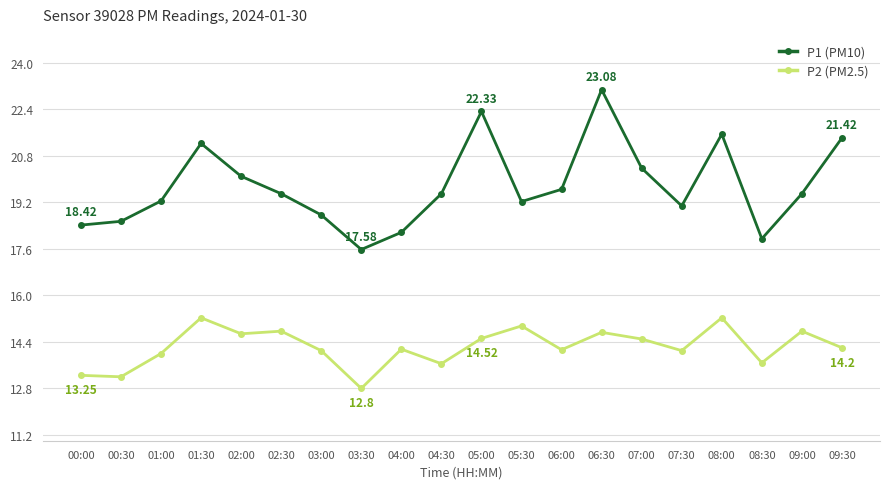

True or false: P2 (PM2.5) and P1 (PM10) intersect in this chart.

False